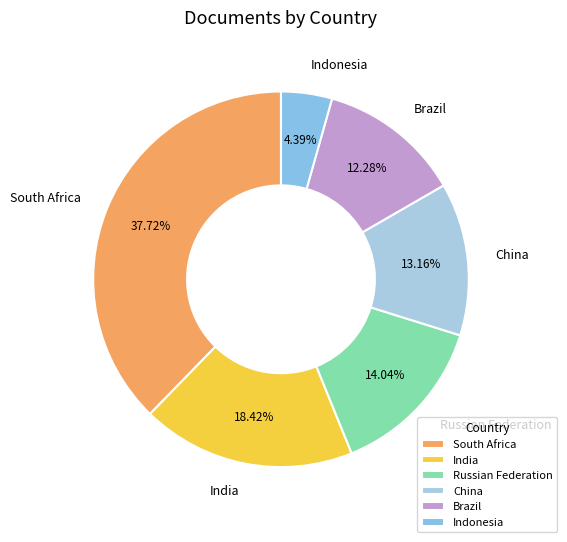

Is it true that South Africa is 28% of the pie?

False